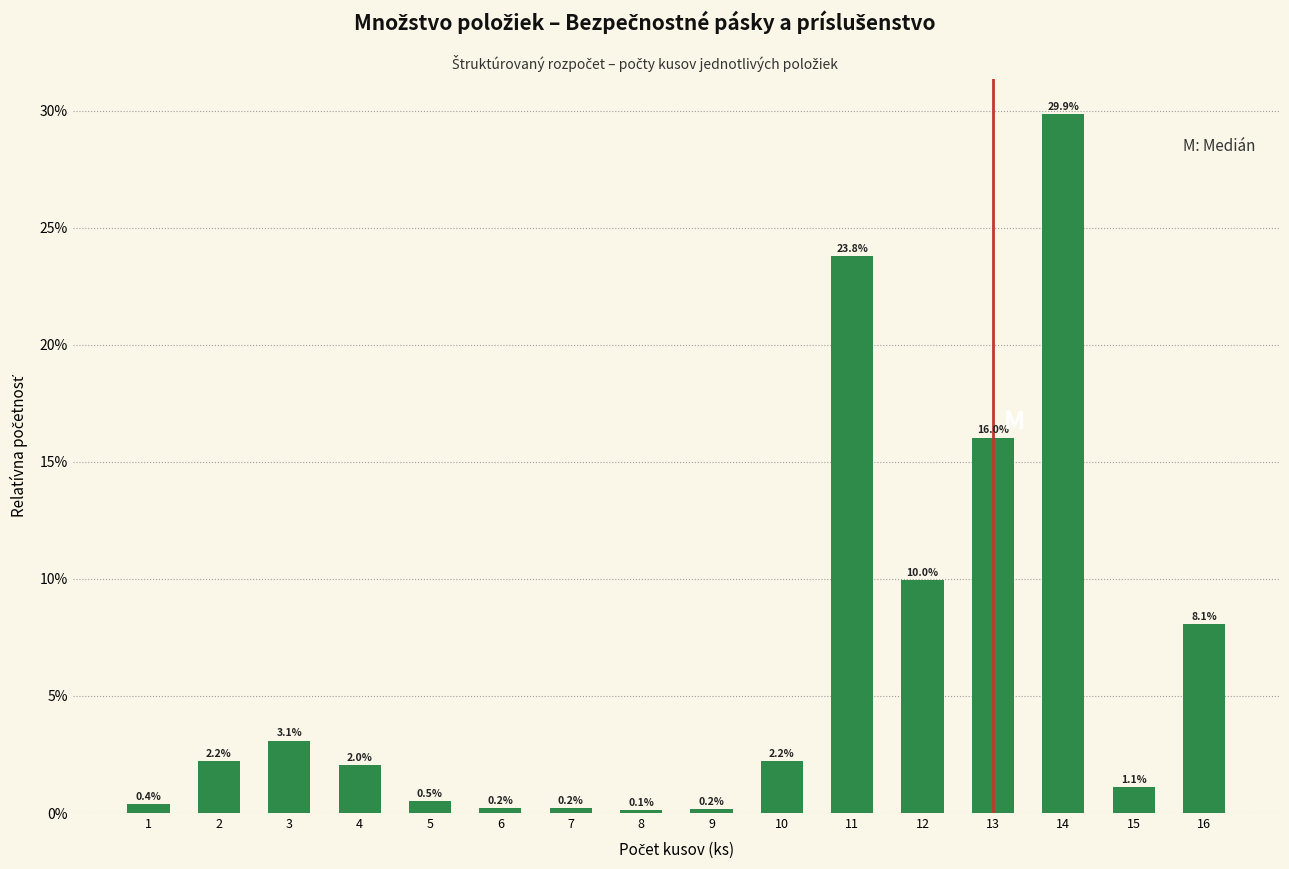

Reading left to right, list all the values displayed in this chart.

1=0.4	2=2.2	3=3.1	4=2.0	5=0.5	6=0.2	7=0.2	8=0.1	9=0.2	10=2.2	11=23.8	12=10.0	13=16.0	14=29.9	15=1.1	16=8.1